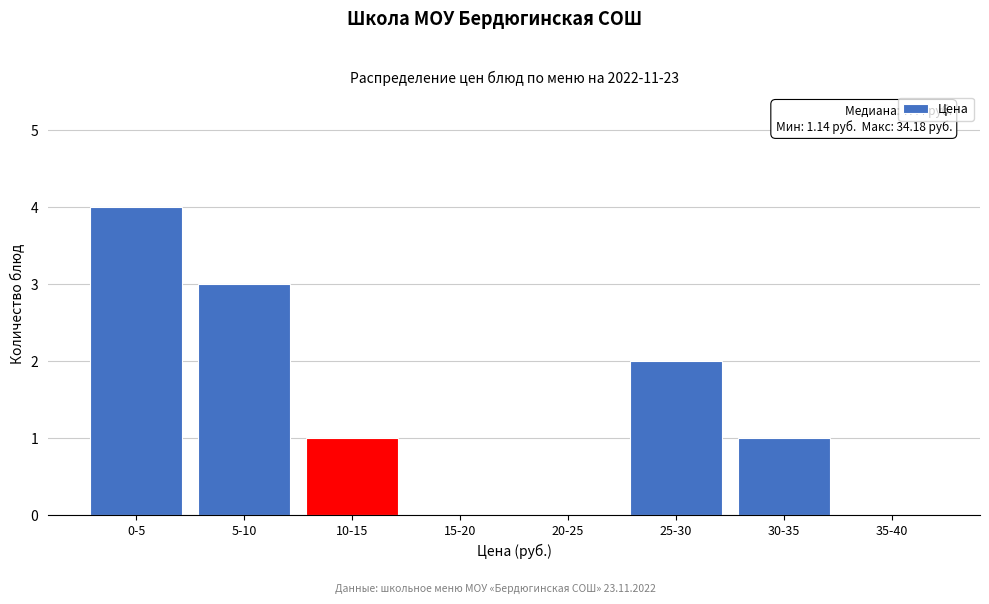

Reading right to left, extract all data points from this chart.

35-40=0	30-35=1	25-30=2	20-25=0	15-20=0	10-15=1	5-10=3	0-5=4